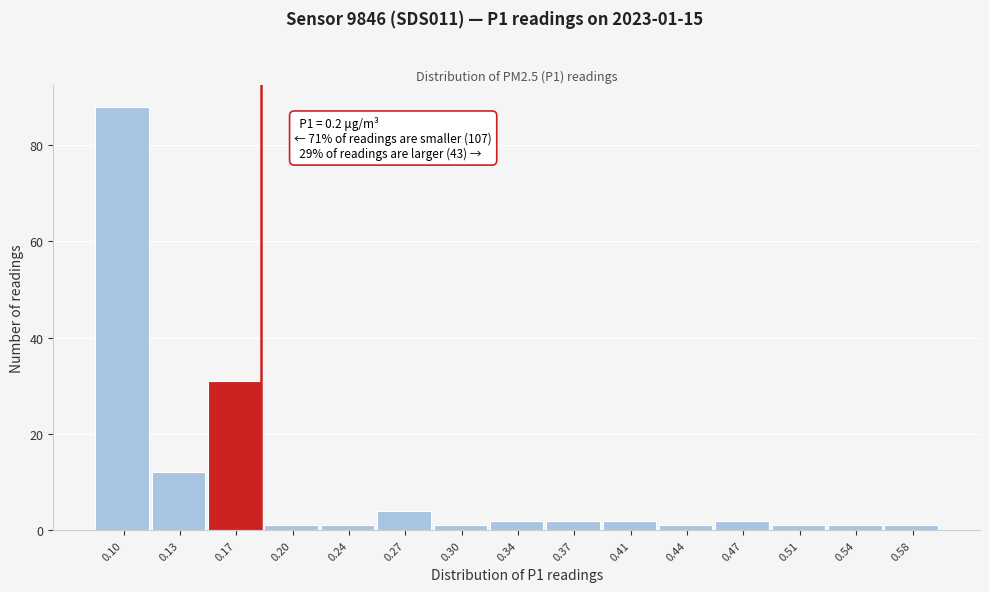

Reading left to right, list all the values displayed in this chart.

88	12	31	1	1	4	1	2	2	2	1	2	1	1	1